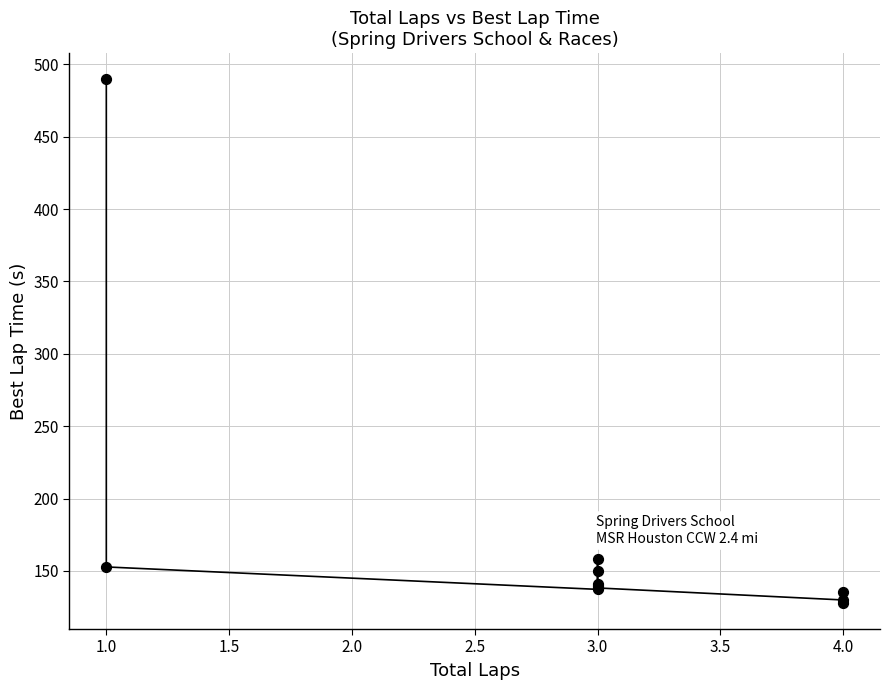

What Y value in the scatter plot is closest to 308?

158.6